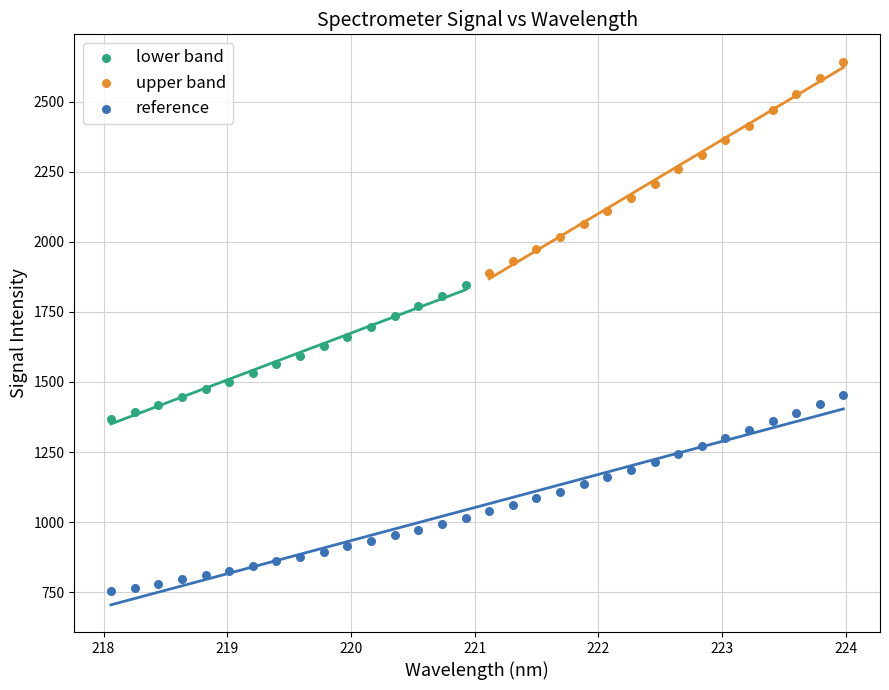

Which series contains the highest Y value?

upper band